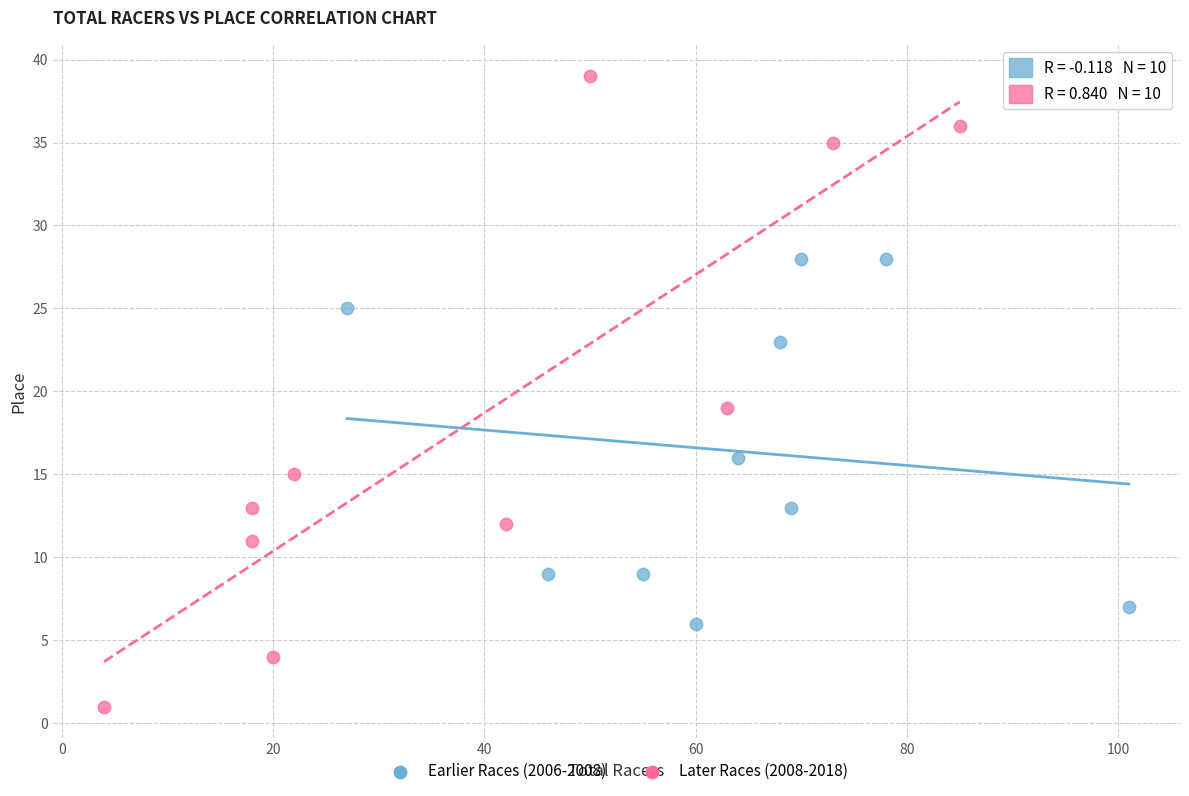

Which series has the widest spread of Y values?

Later Races (2008-2018)